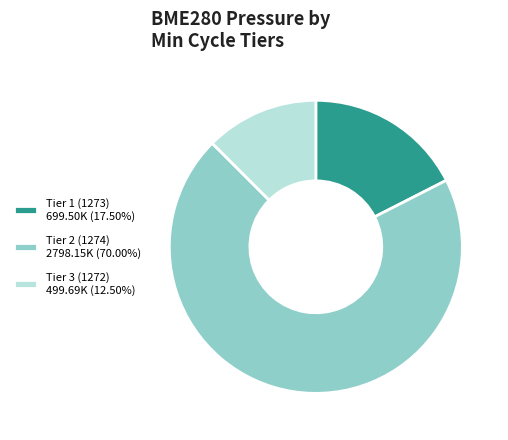

Do Tier 2 (1274) 2798.15K (70.00%) and Tier 1 (1273) 699.50K (17.50%) together represent more than half of the pie?

Yes